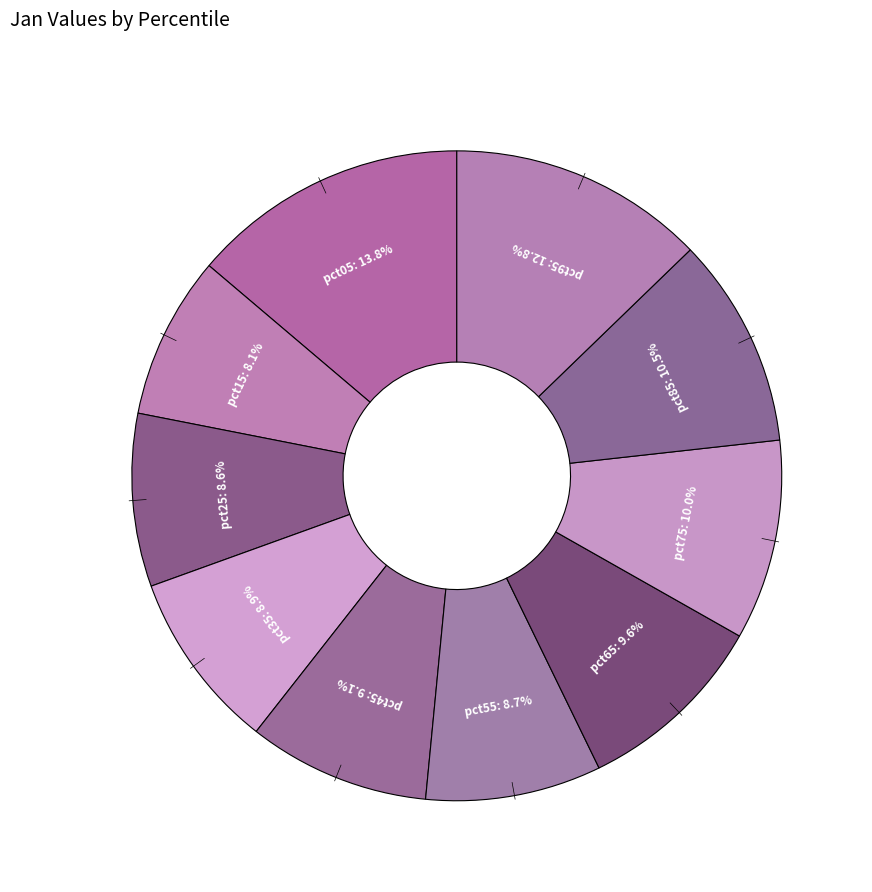

Rank the categories by value from highest to lowest.

pct05, pct95, pct85, pct75, pct65, pct45, pct35, pct55, pct25, pct15